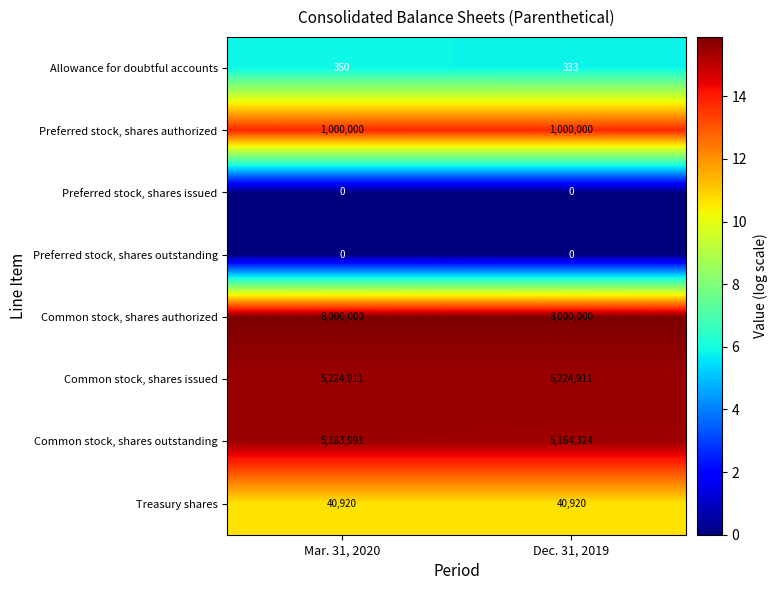

What is the spread (max minus min) of values at Mar. 31, 2020?

15.9